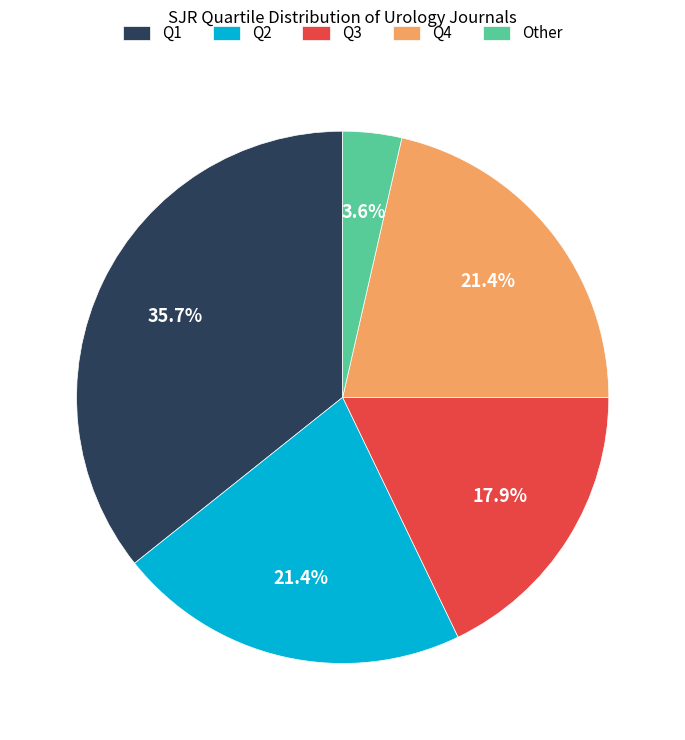

What percentage is the Q3 slice, to the nearest percent?

18%